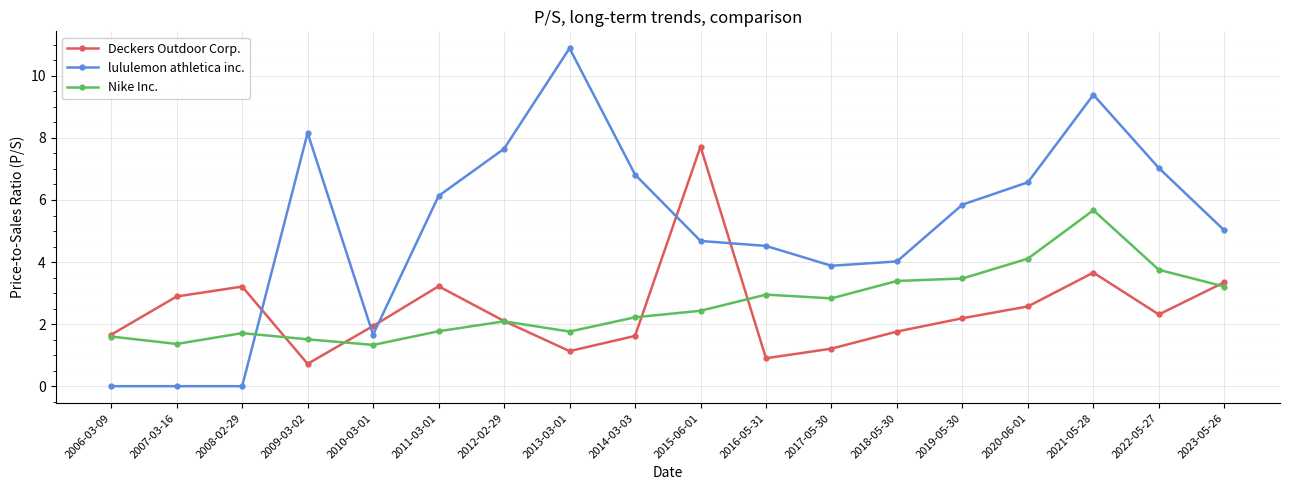

Where do lululemon athletica inc. and Deckers Outdoor Corp. first cross each other?

2008-02-29 and 2009-03-02